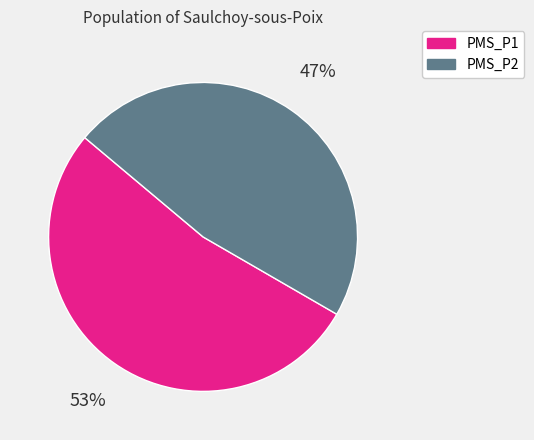

The PMS_P2 slice represents 36% of the pie. True or false?

False